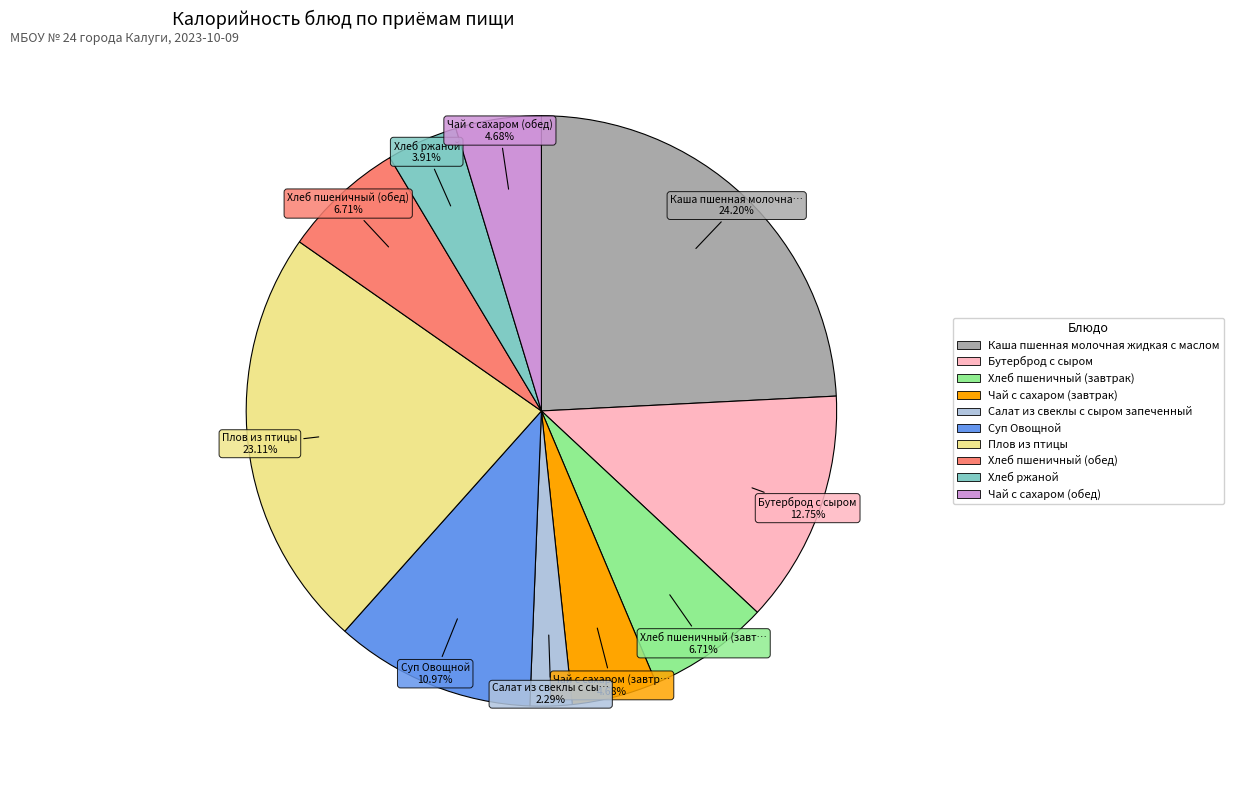

Approximately how many times larger is the value at Плов из птицы compared to Бутерброд с сыром?

1.8